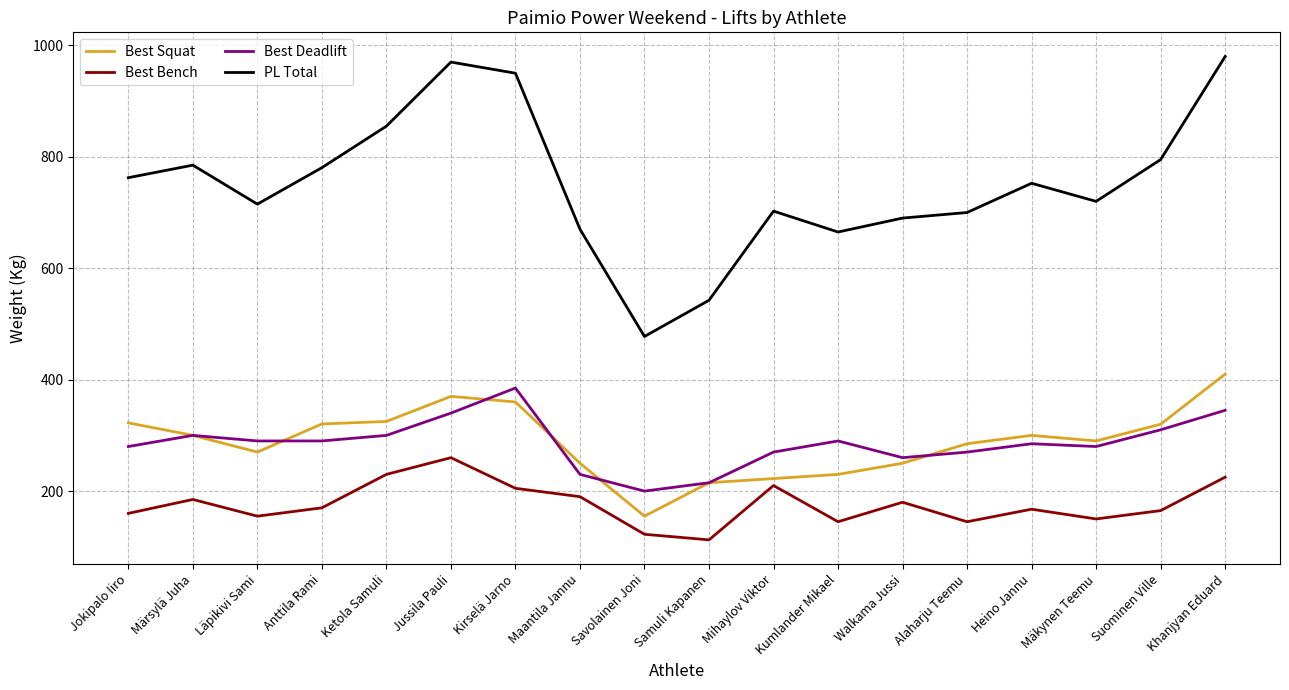

True or false: PL Total and Best Deadlift intersect in this chart.

False